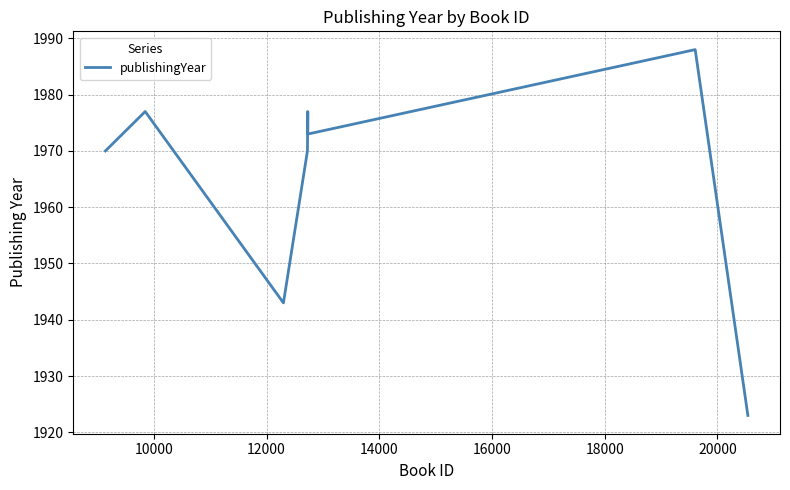

How many interior local valleys (lower than both neighbors) does the data have?

2